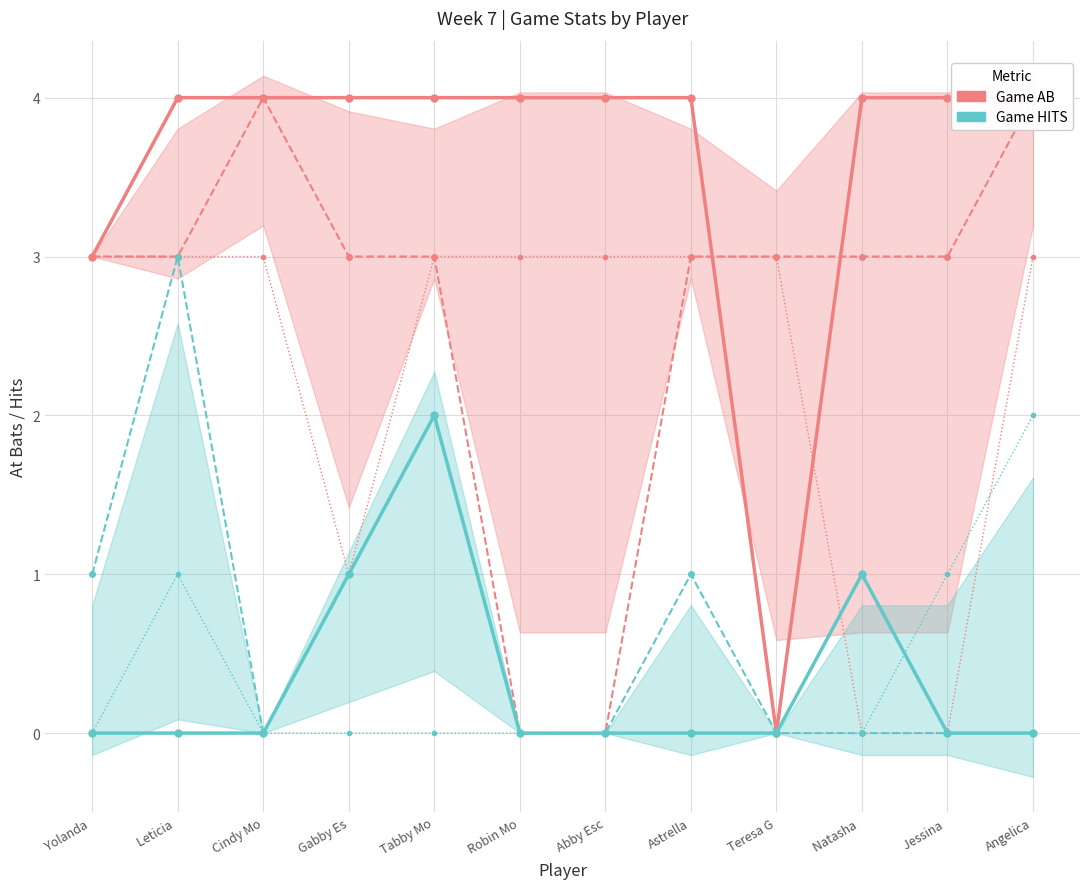

Reading left to right, what are all the values shown in this chart?

Game AB (salmon): 3	4	4	4	4	4	4	4	0	4	4	4
Game HITS (teal): 0	0	0	1	2	0	0	0	0	1	0	0